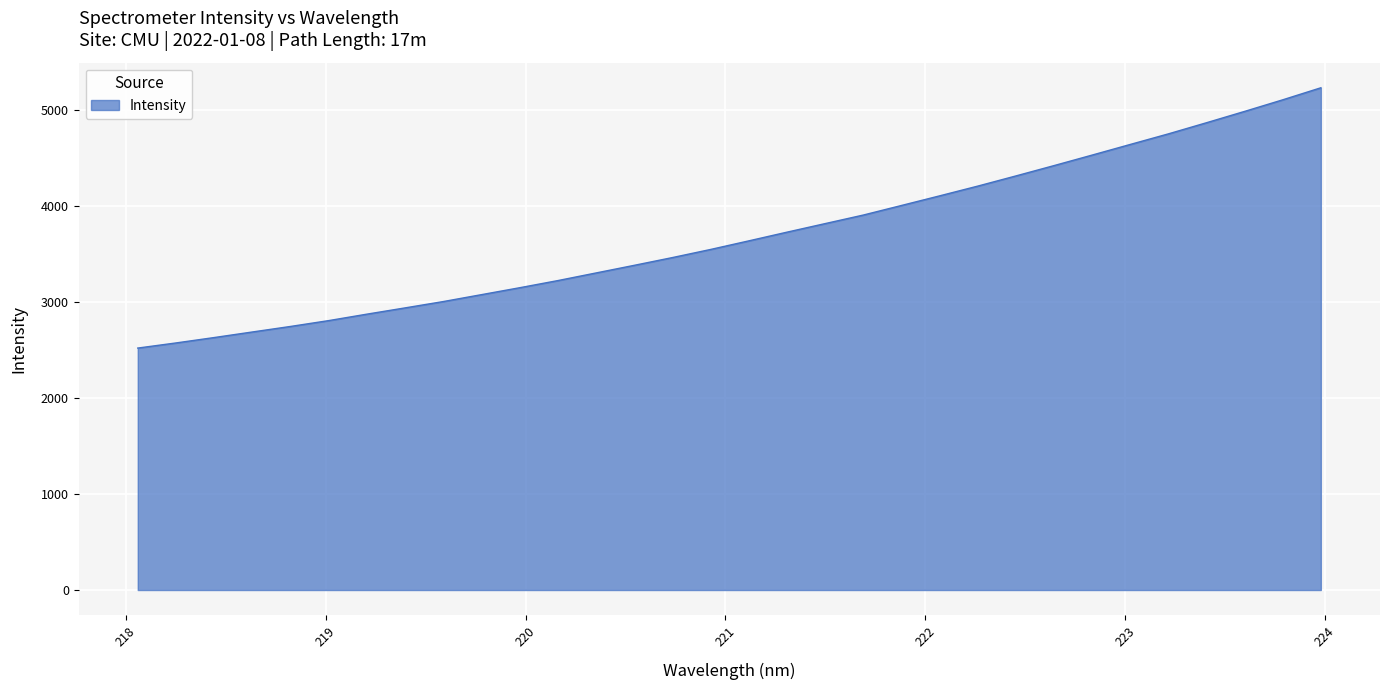

What is the greatest value displayed?

5232.0